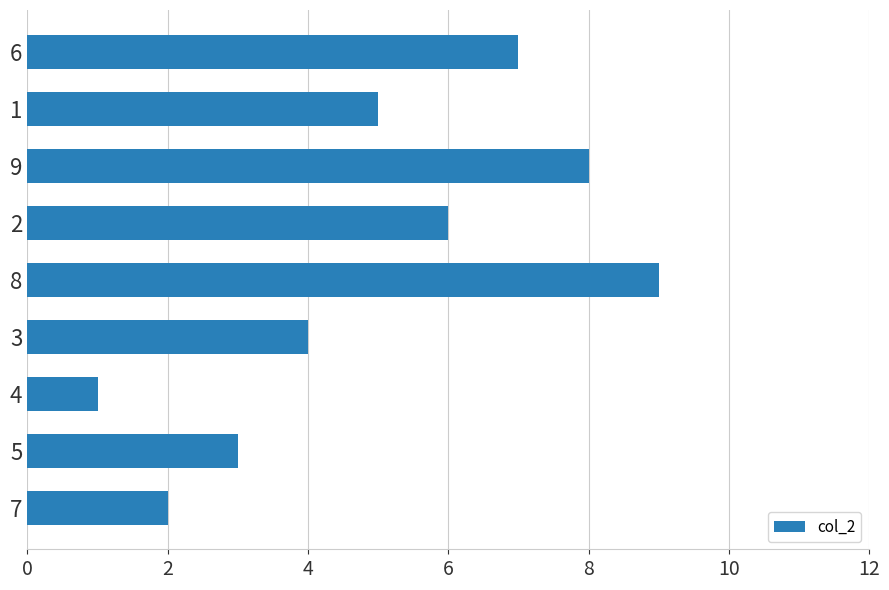

Is it true that the value at 8 is 9?

True